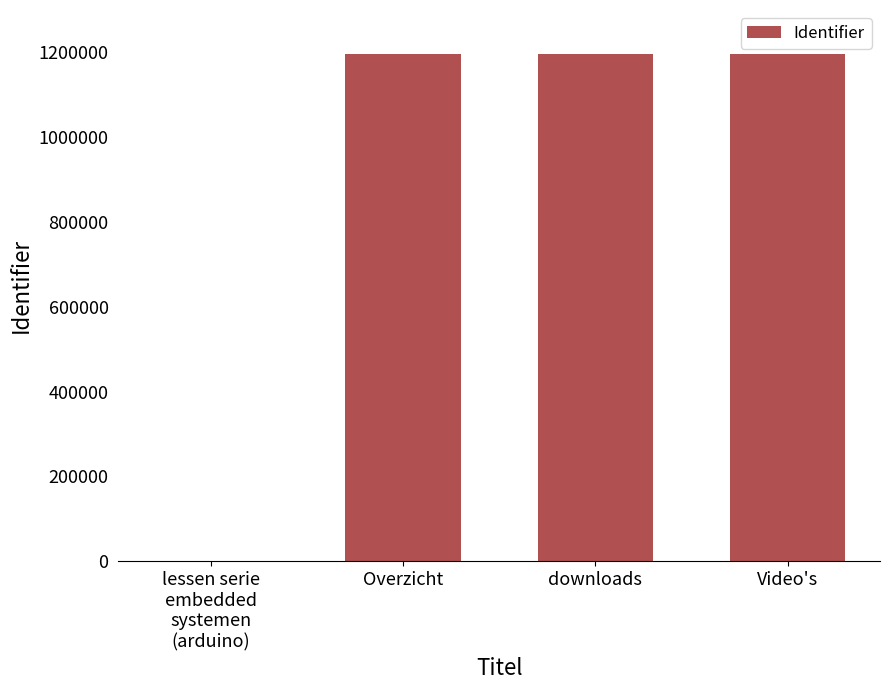

What is the maximum value shown in the chart?

1197196